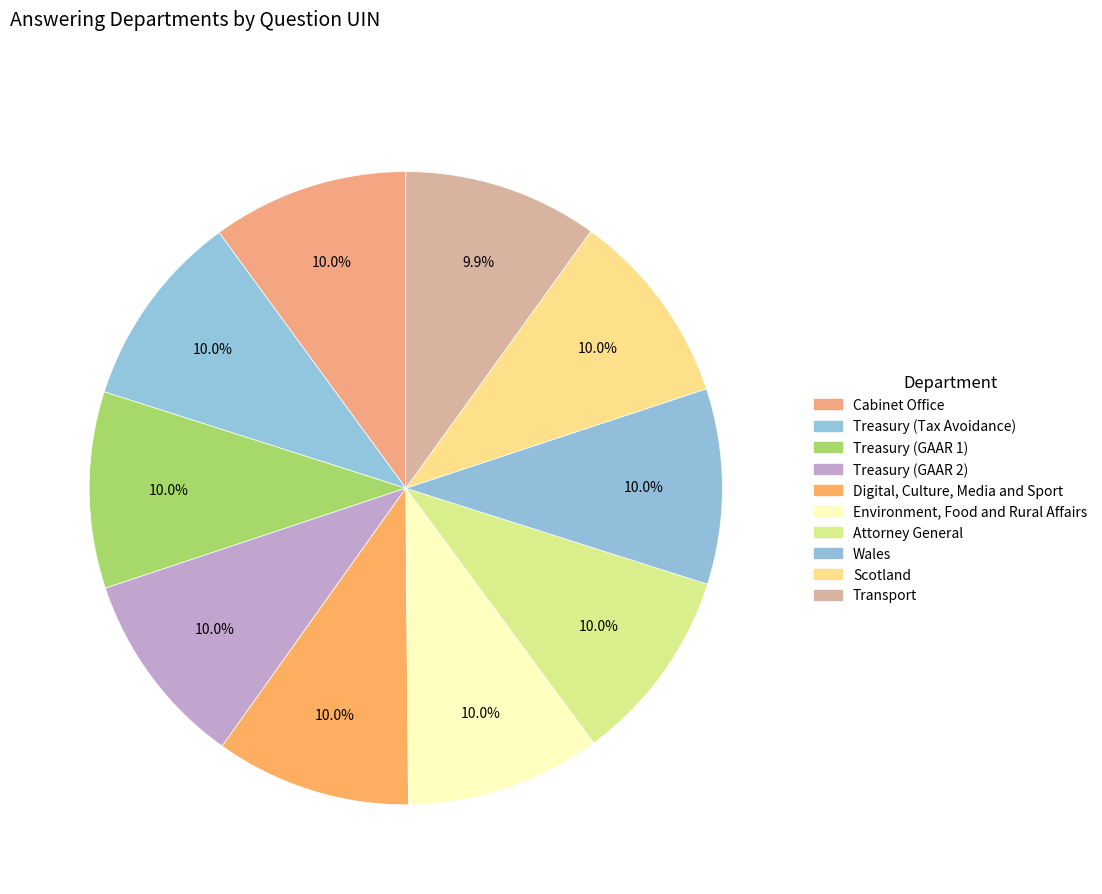

How many slices are in this pie chart?

10